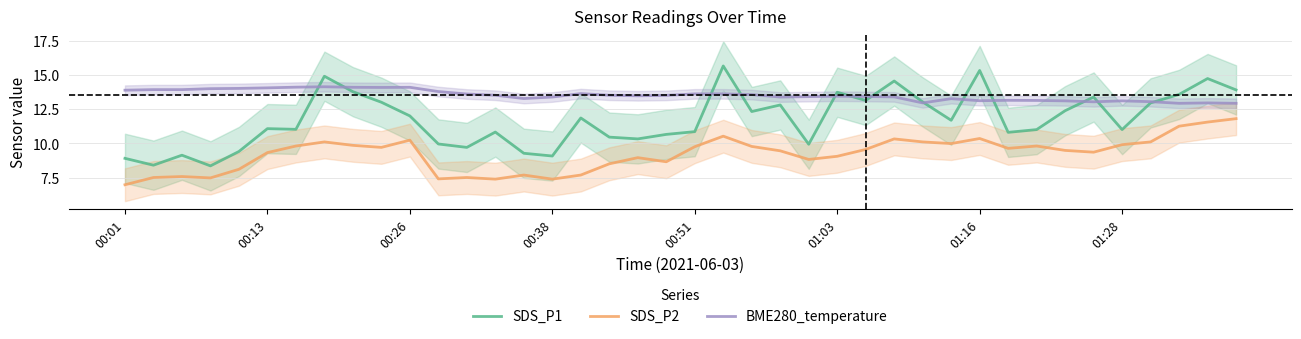

True or false: SDS_P2 and SDS_P1 cross at least once.

False